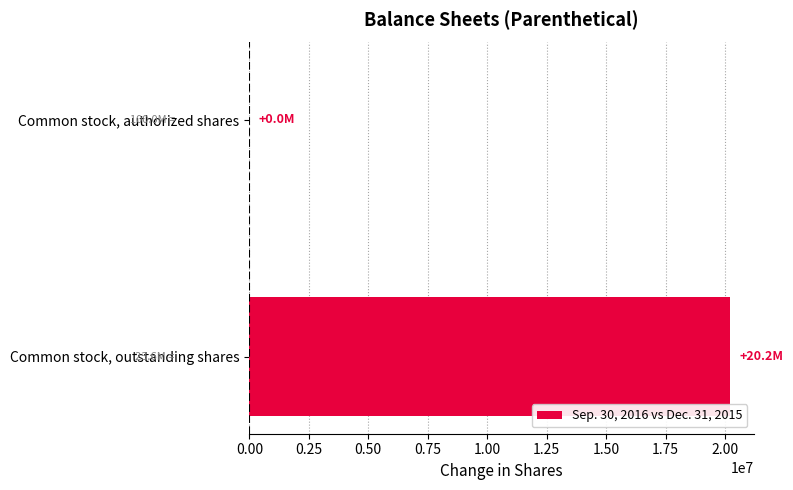

Is it true that the value at Common stock, outstanding shares is 32798553?

False